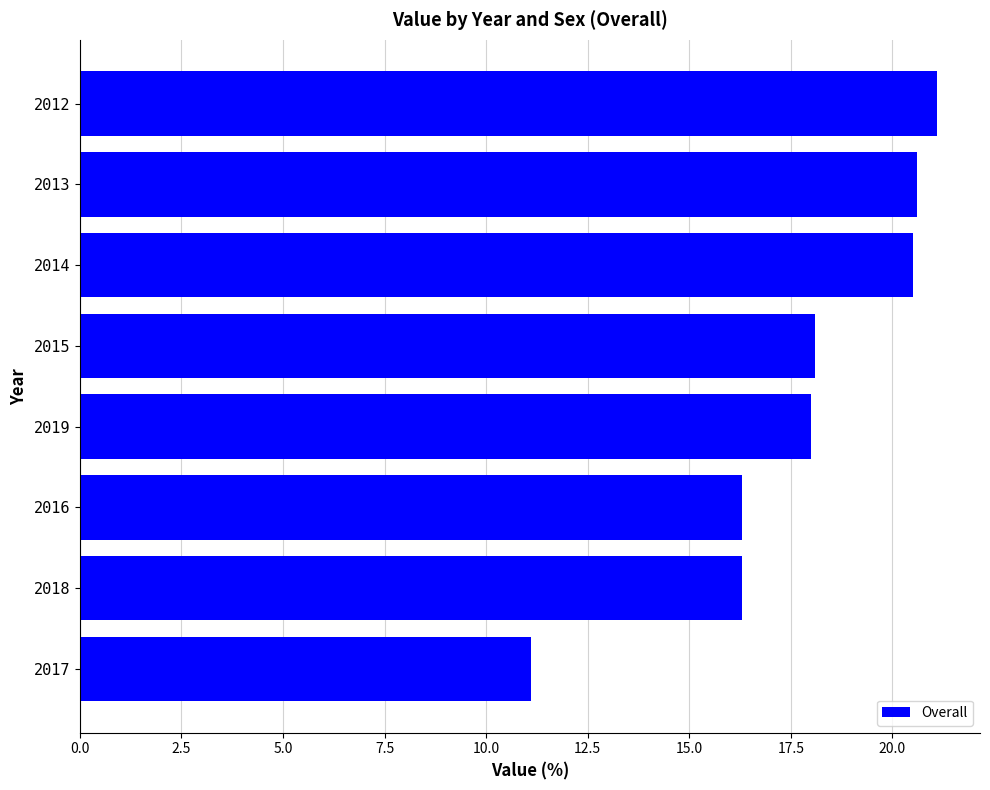

Between 2014 and 2015, which is larger?

2014